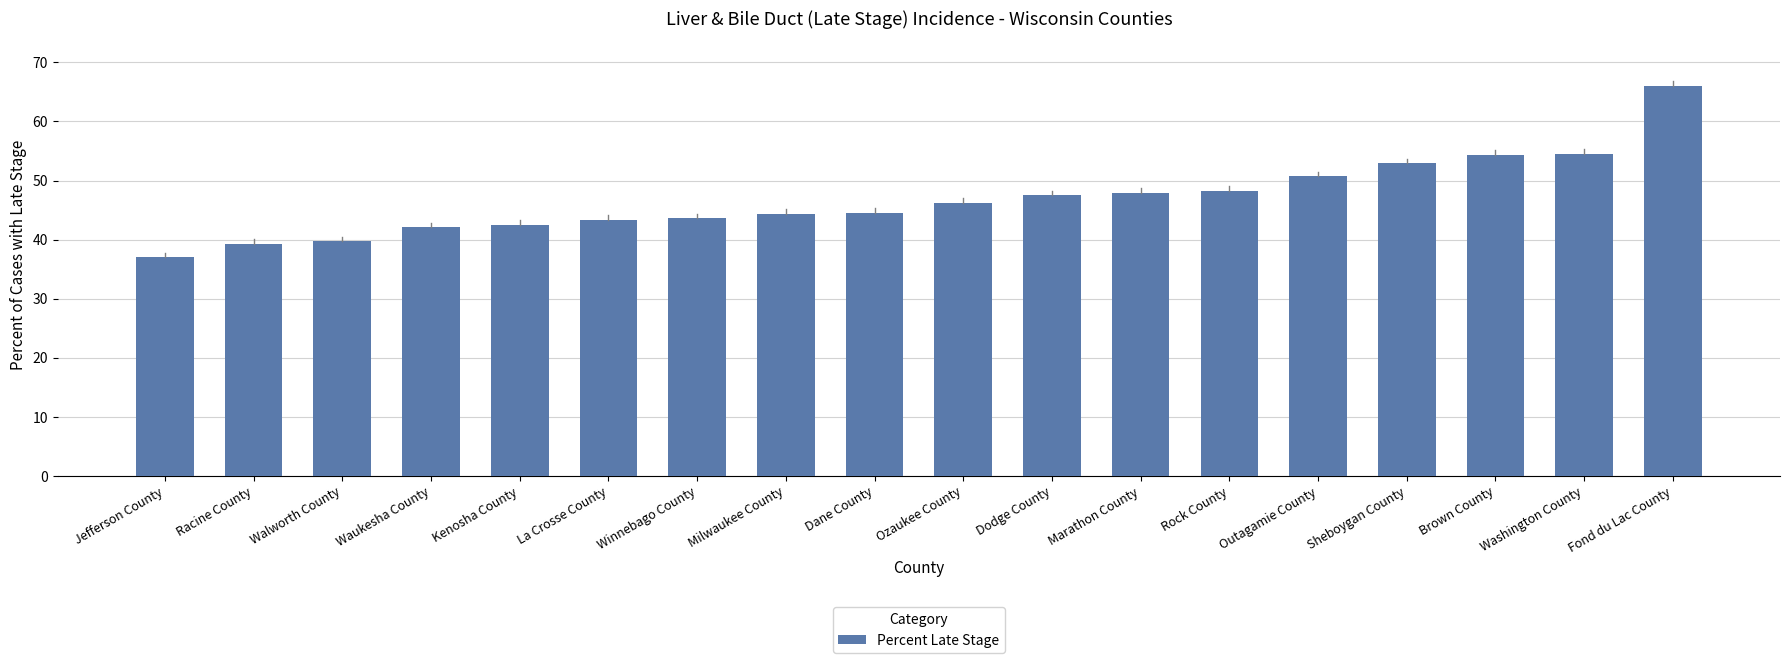

Are the bars horizontal?

No